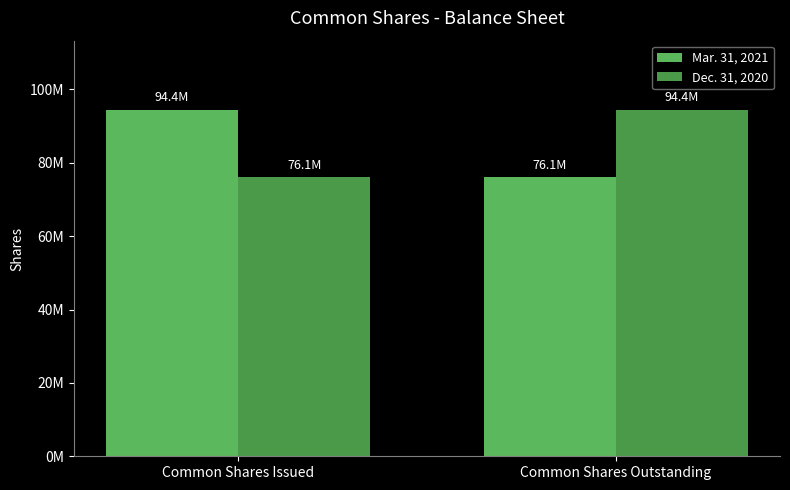

Where is Mar. 31, 2021 nearest to the value 85242138?

Common Shares Outstanding